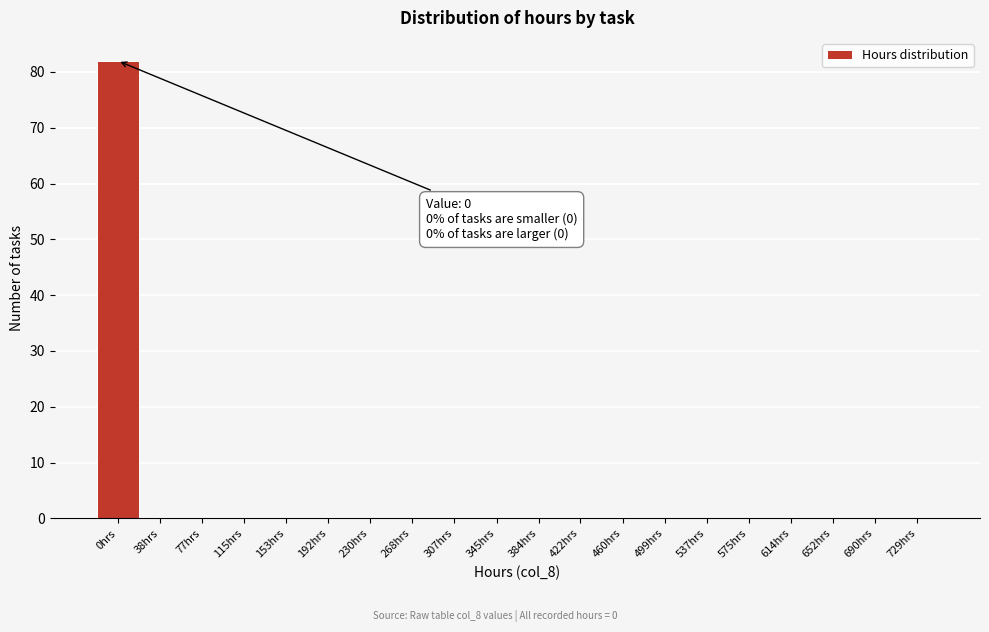

Reading left to right, transcribe all the data shown in this chart.

0hrs=82	38hrs=0	77hrs=0	115hrs=0	153hrs=0	192hrs=0	230hrs=0	268hrs=0	307hrs=0	345hrs=0	384hrs=0	422hrs=0	460hrs=0	499hrs=0	537hrs=0	575hrs=0	614hrs=0	652hrs=0	690hrs=0	729hrs=0